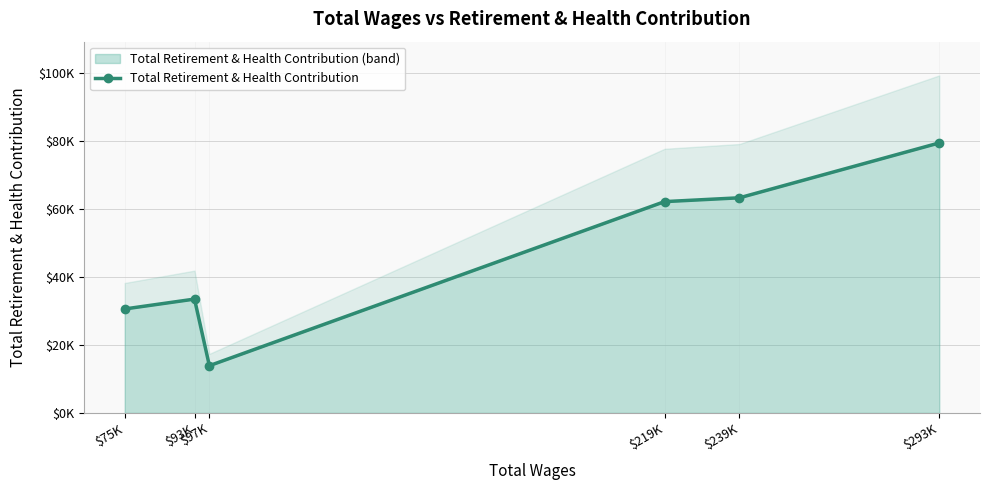

What is the maximum value shown in the chart?

79365